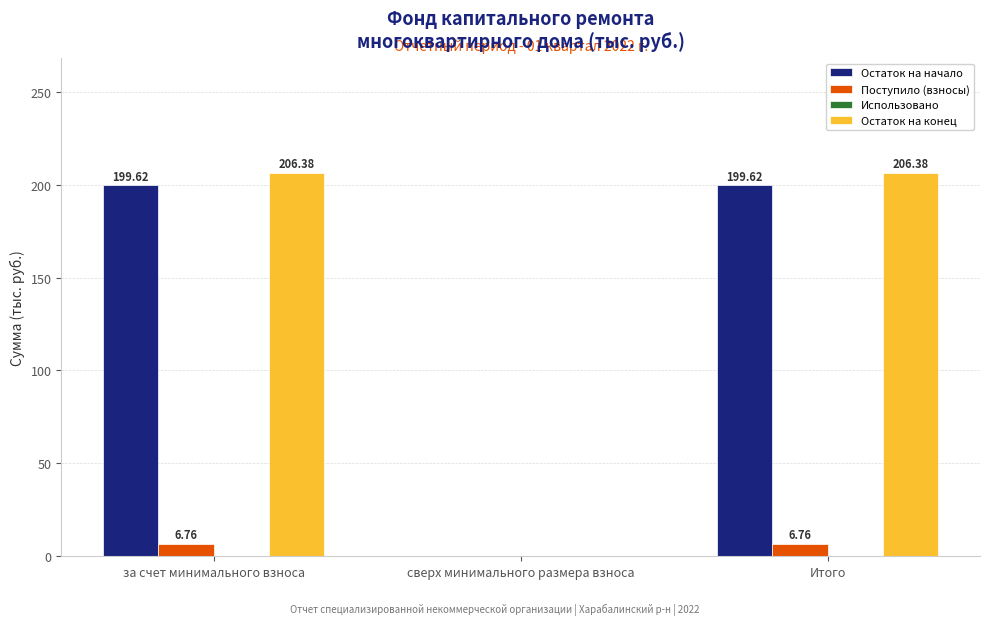

Where is Остаток на конец nearest to the value 103?

сверх минимального размера взноса